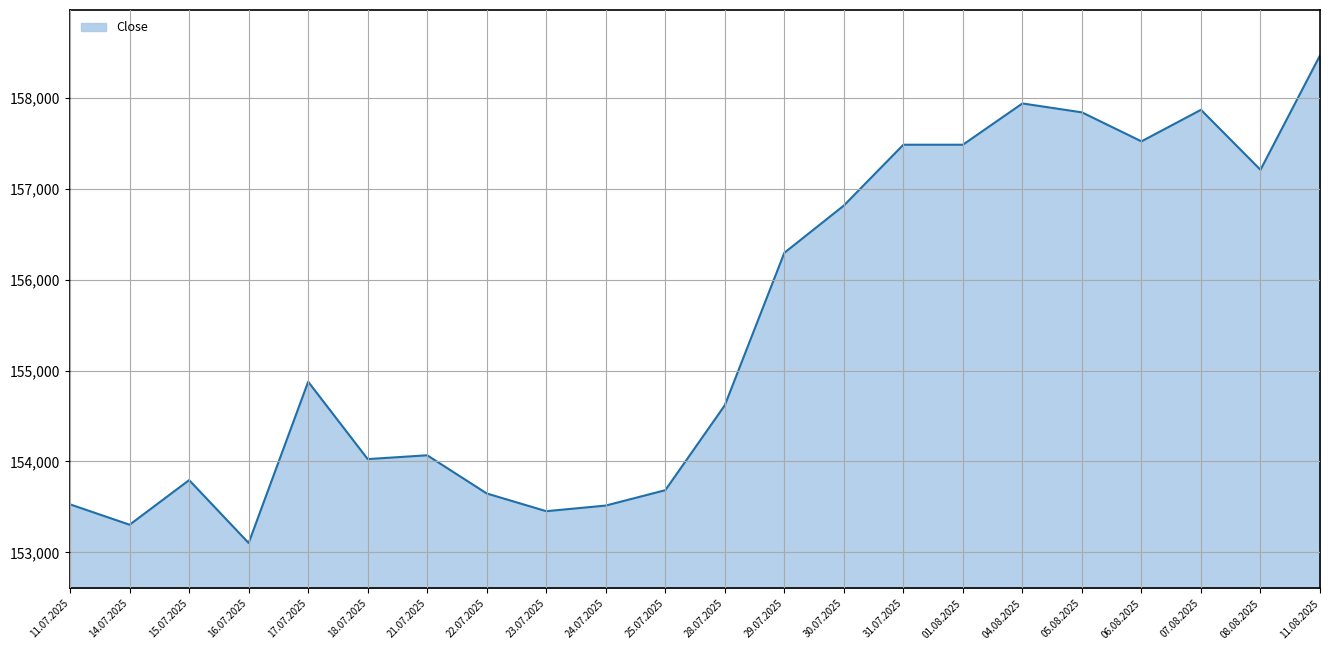

True or false: the data shows 153648 at 22.07.2025.

True